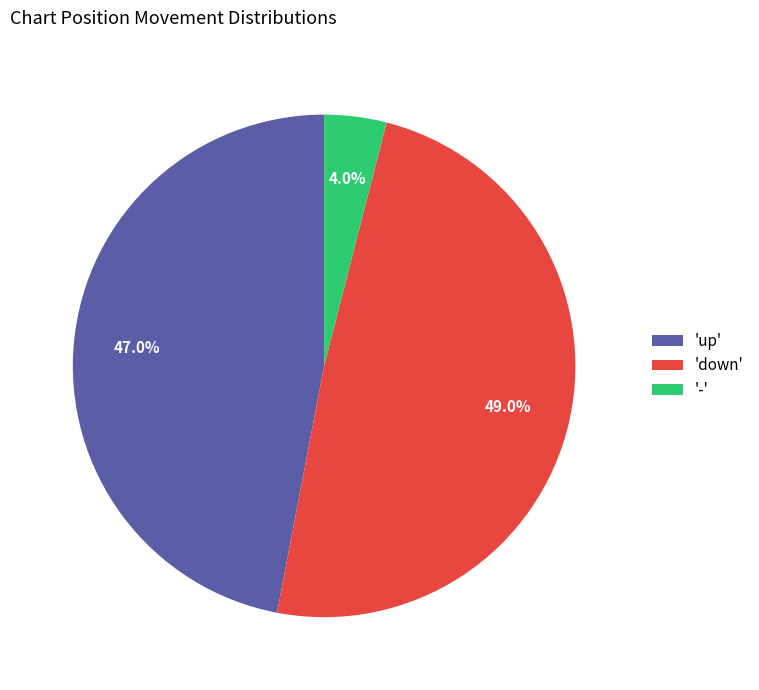

Is 'up' the majority of the pie?

No